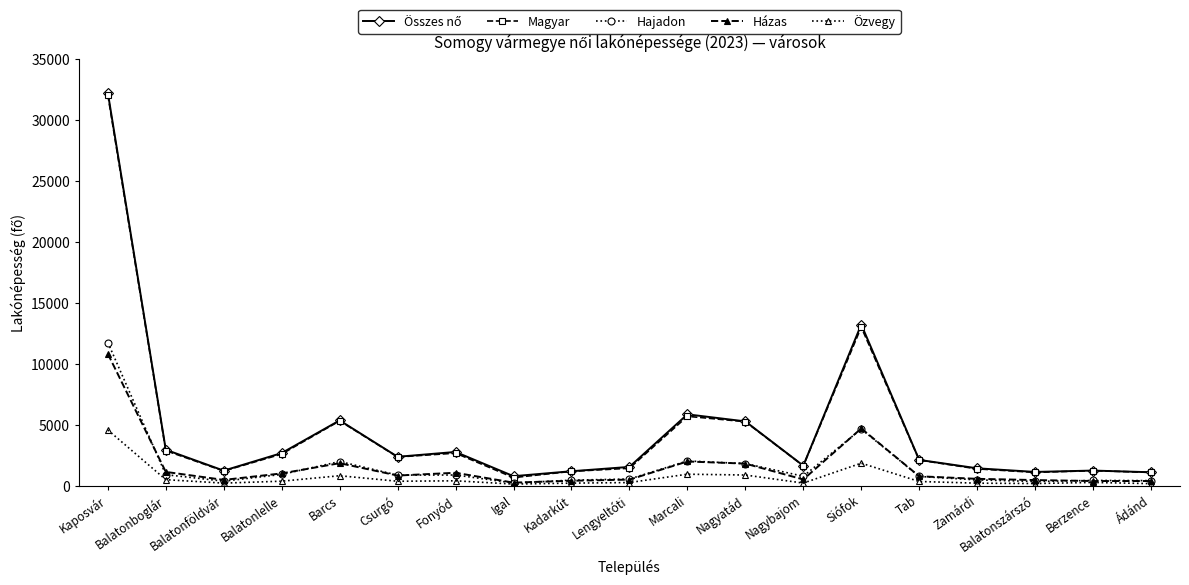

What is the spread (max minus min) of values at Kaposvár?

27650